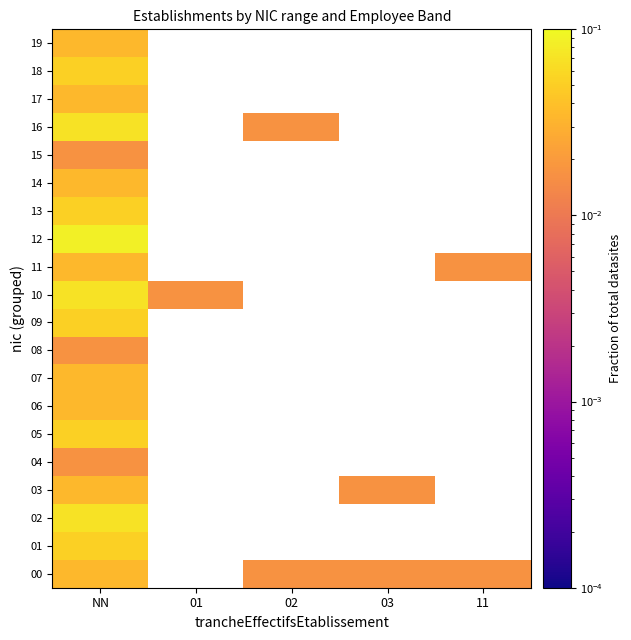

Which category has the highest value across all series?

NN